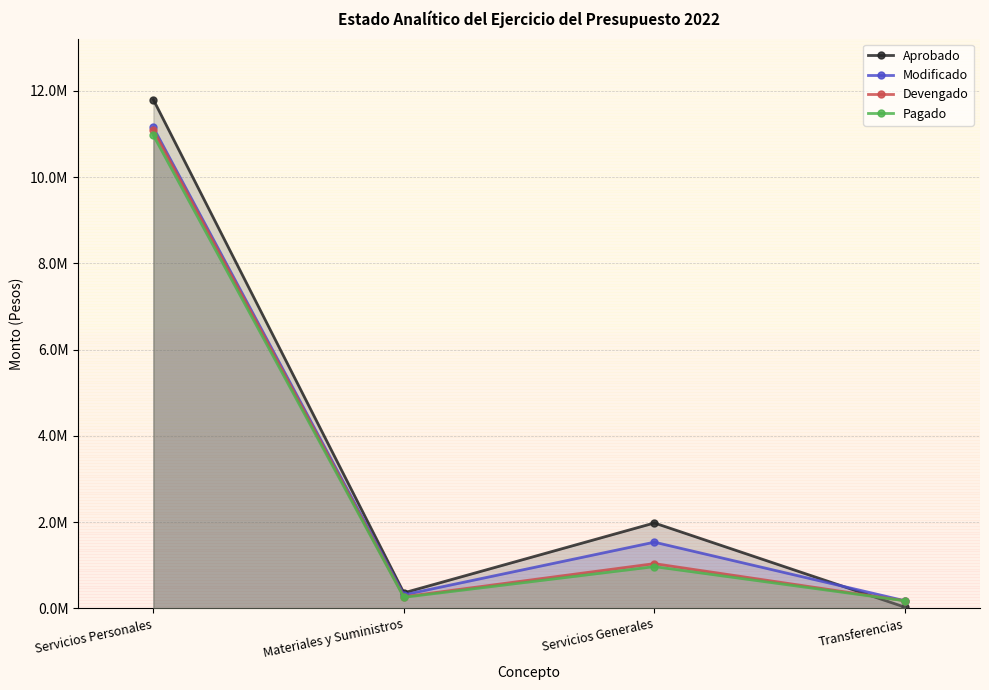

What is the highest value of the Modificado series?

11153813